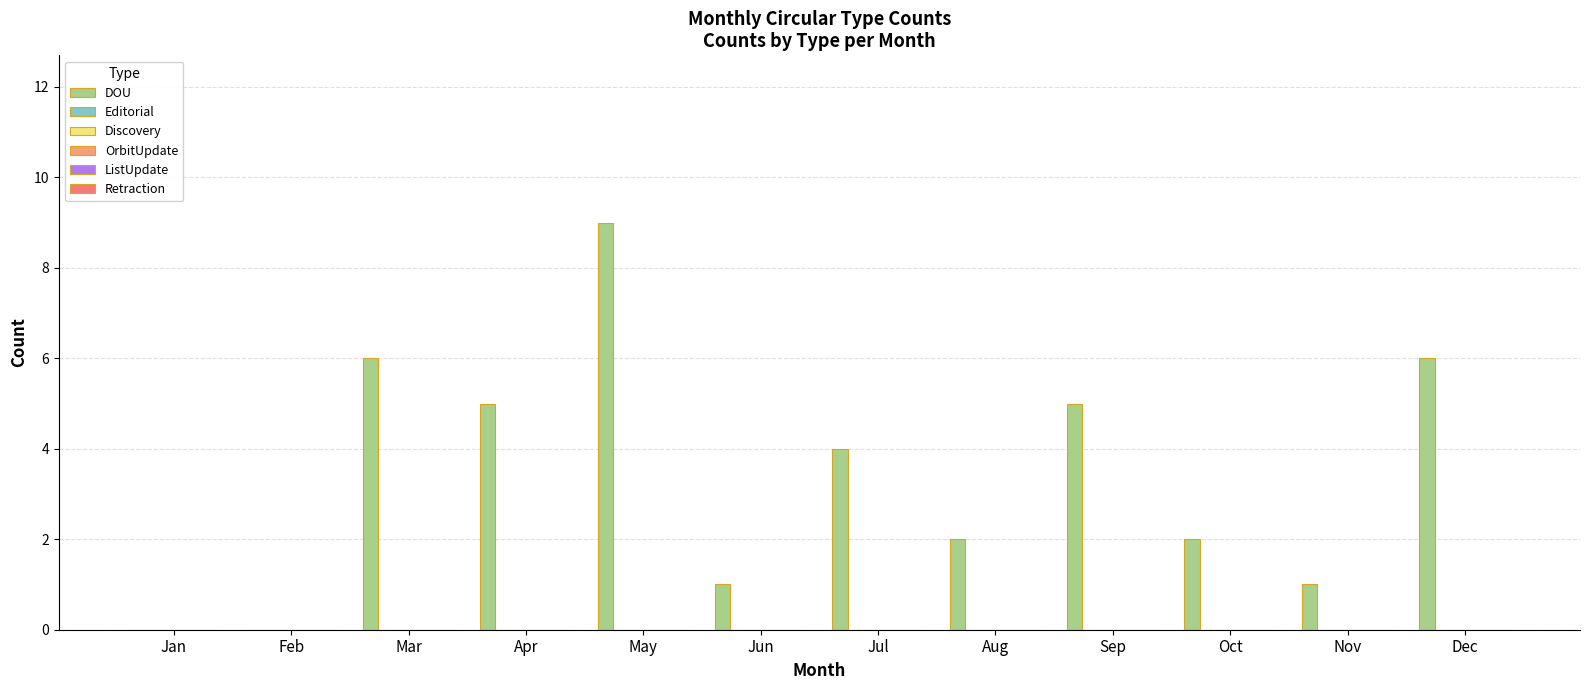

Which label corresponds to the smallest value in the chart?

Jan